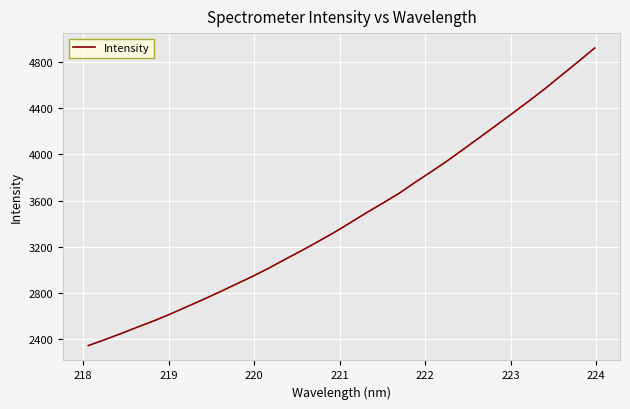

What is the difference between the second highest and minimum values?

2456.9